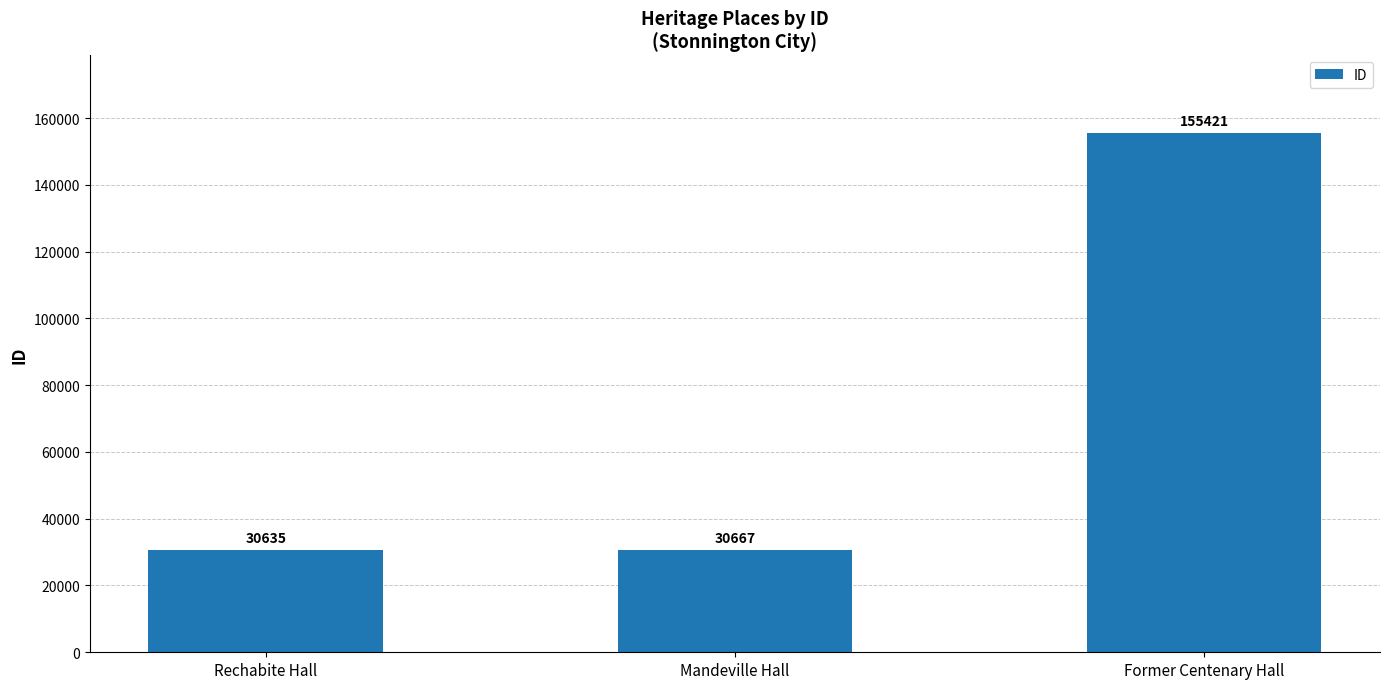

The value at Former Centenary Hall is 34194. True or false?

False